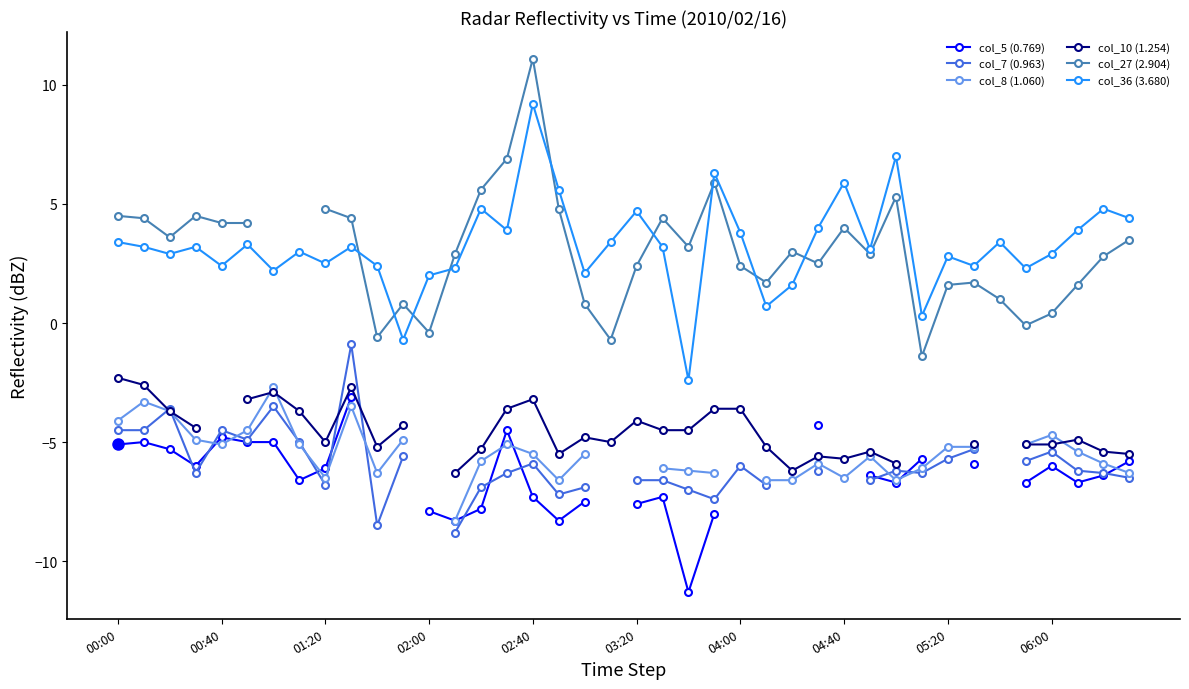

List the series in order of their peak value, highest first.

col_27 (2.904), col_36 (3.680), col_7 (0.963), col_10 (1.254), col_8 (1.060), col_5 (0.769)